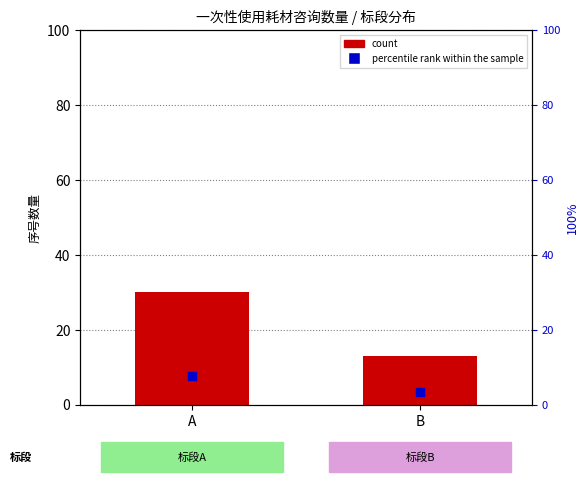

At which category is the sum across all series the highest?

A